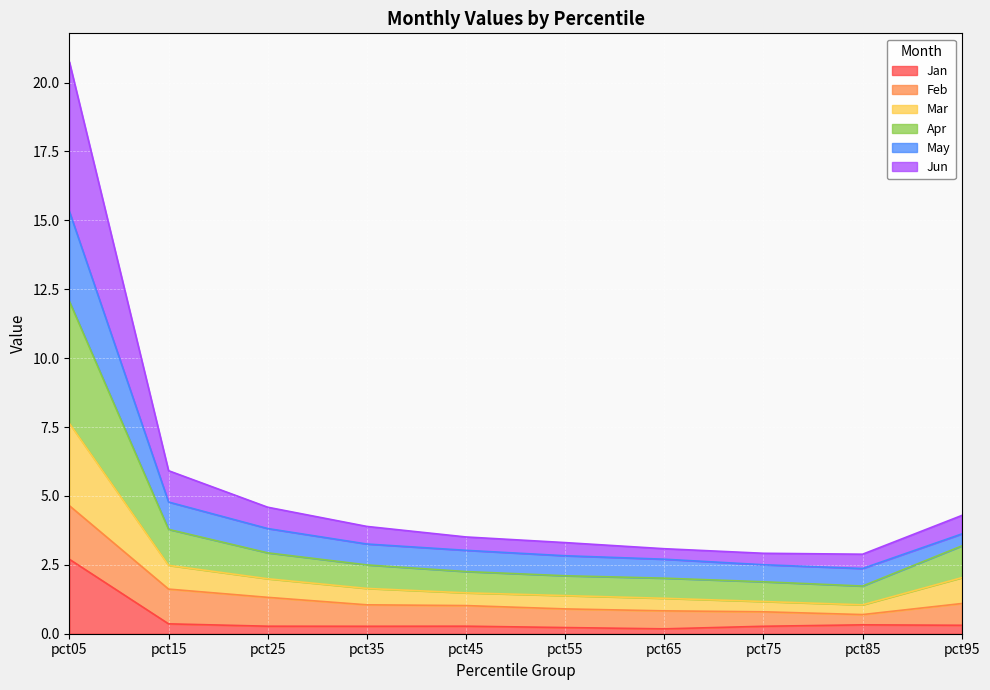

The value of Jan at pct05 is 1.3. True or false?

False